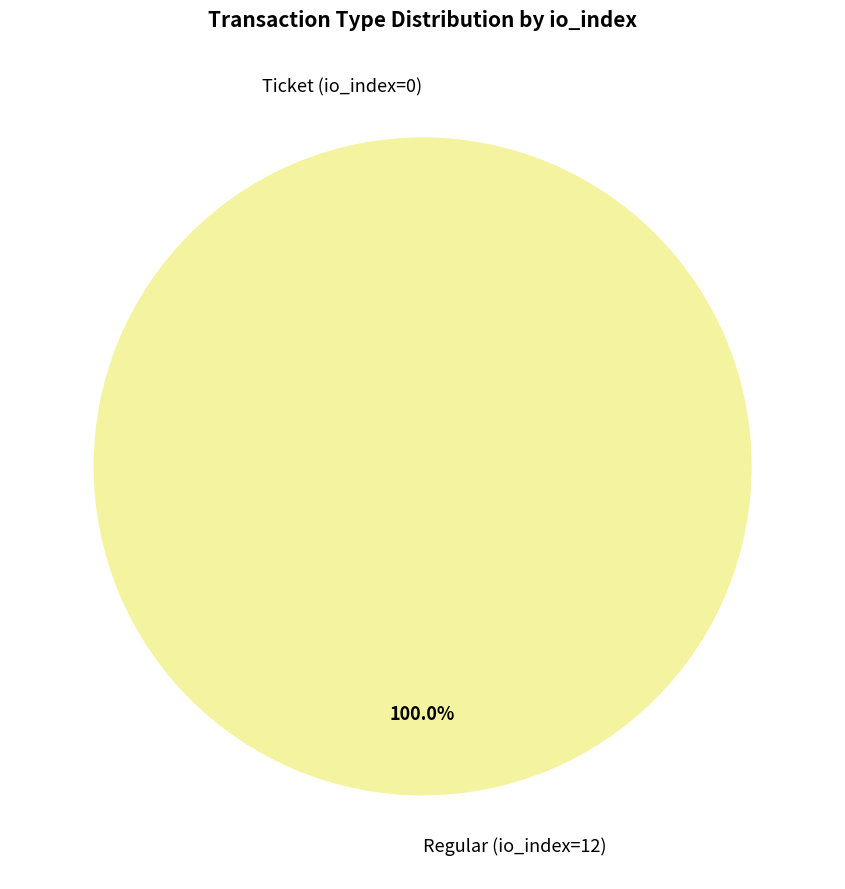

What is the change in value from Ticket (io_index=0) to Regular (io_index=12)?

+12